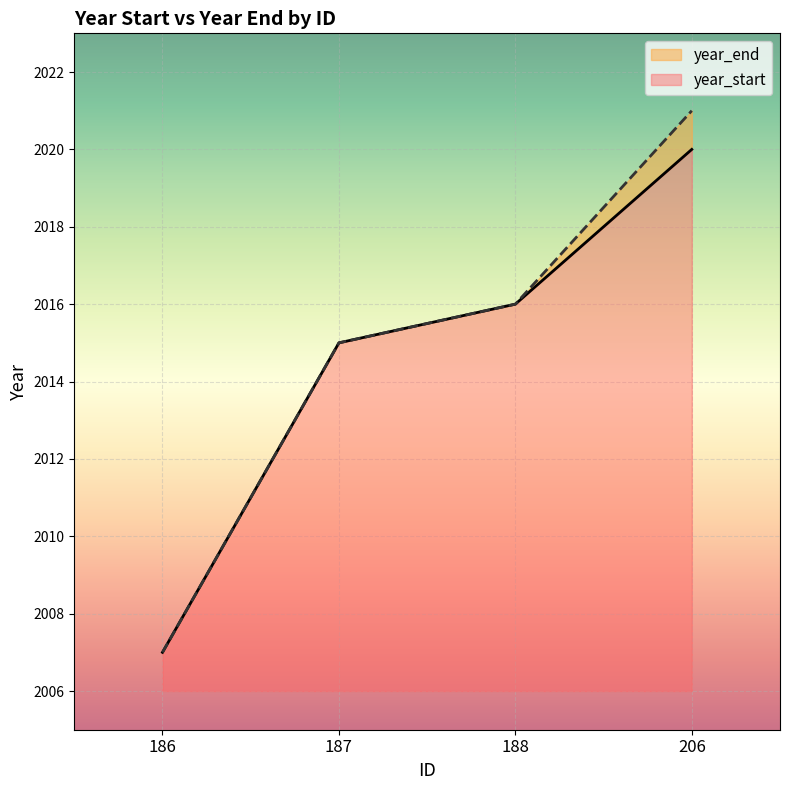

Which has a higher value, 186 or 206?

206